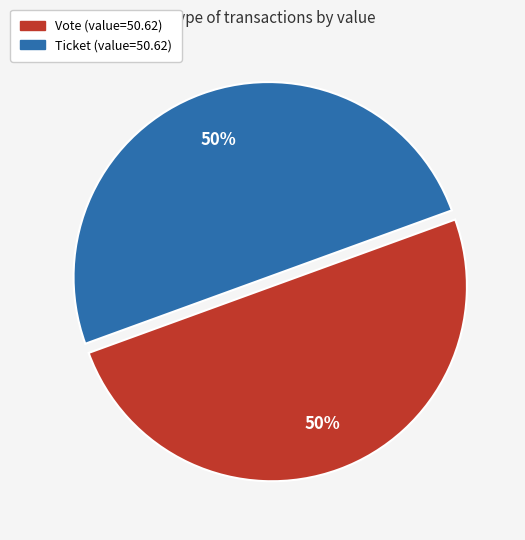

Is it true that Ticket is 12% of the pie?

False